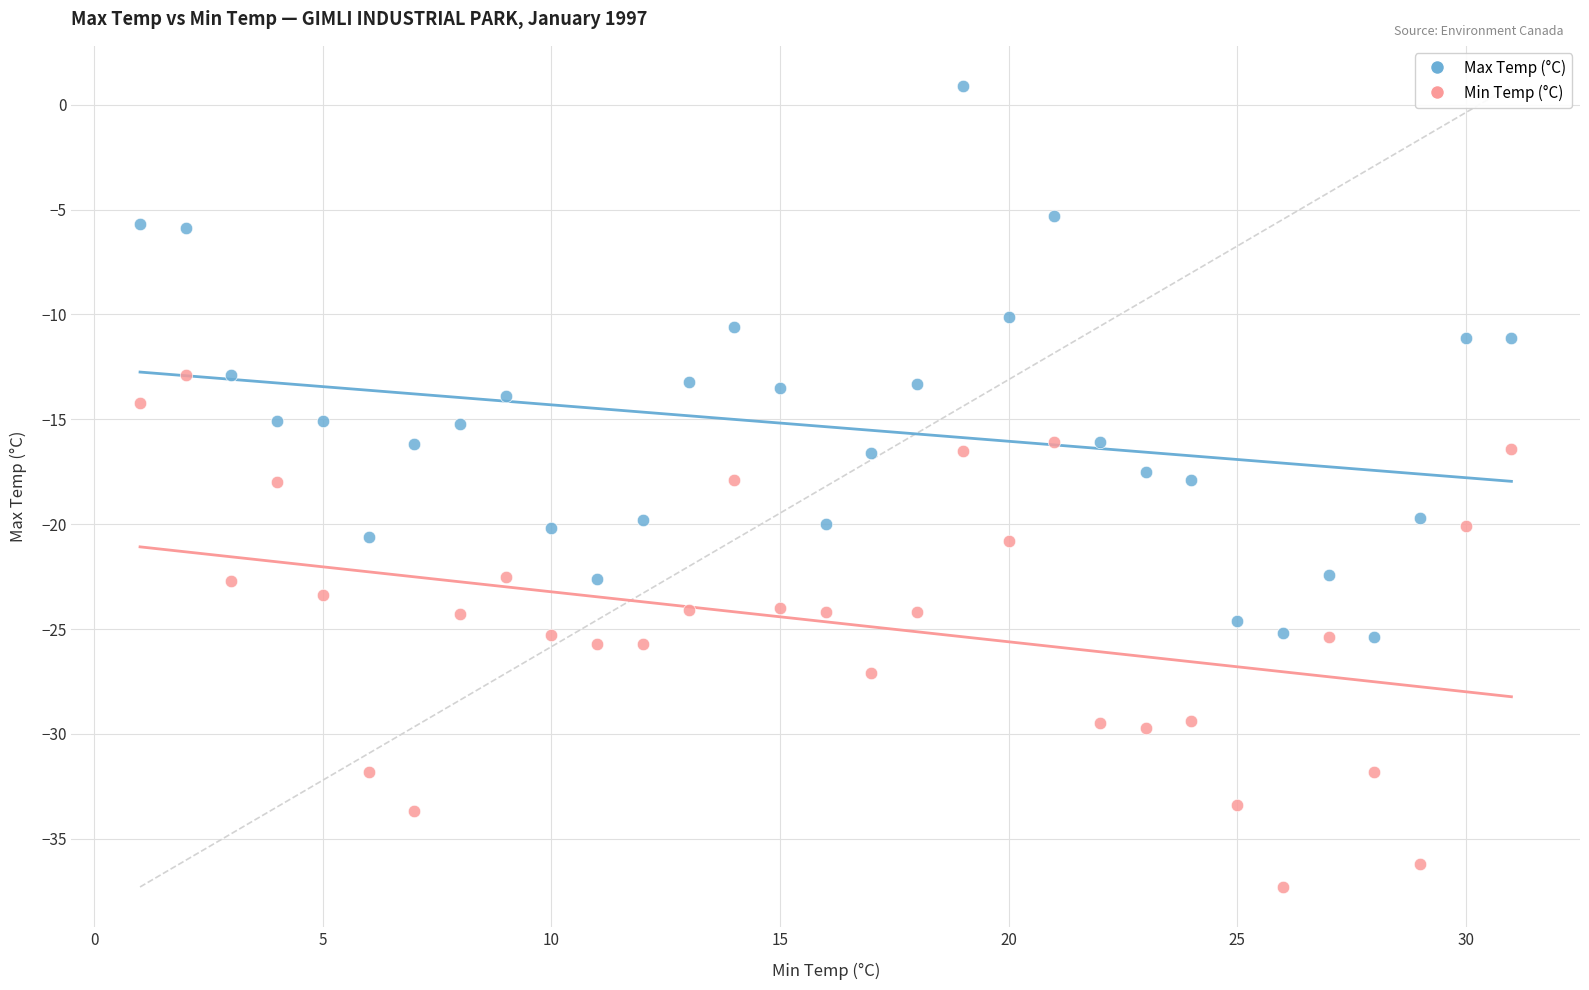

Across all data points, what is the range of X values (max minus min)?

30.0